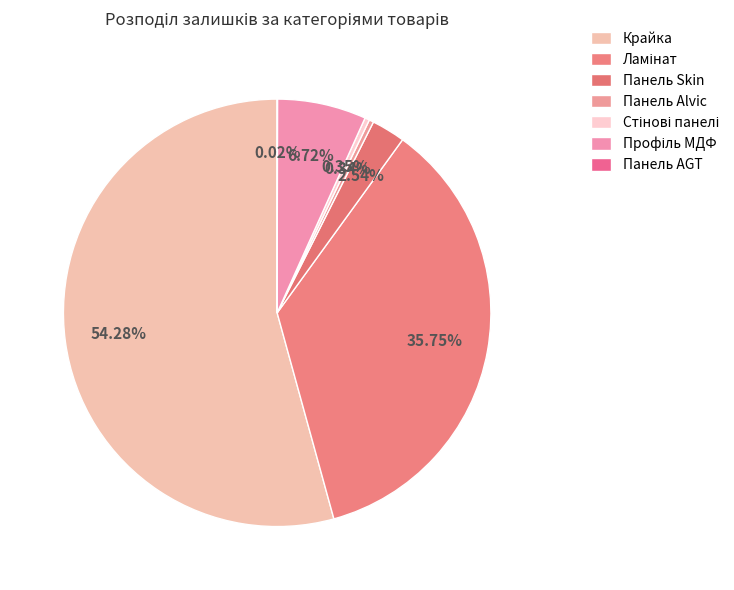

Which category has the biggest portion of the pie?

Крайка